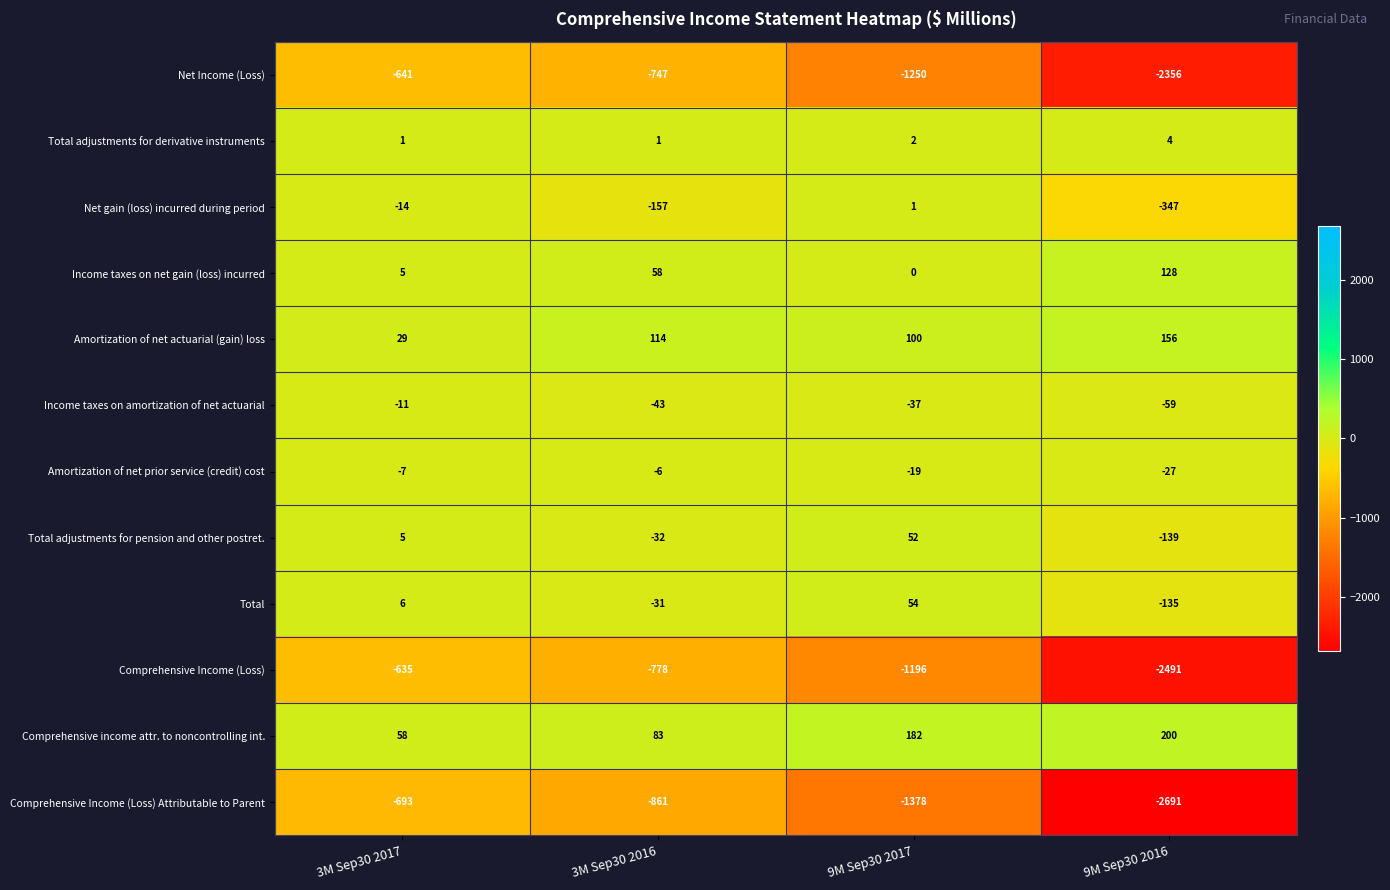

What is the difference between the maximum and minimum values in the Total adjustments for derivative instruments series?

3